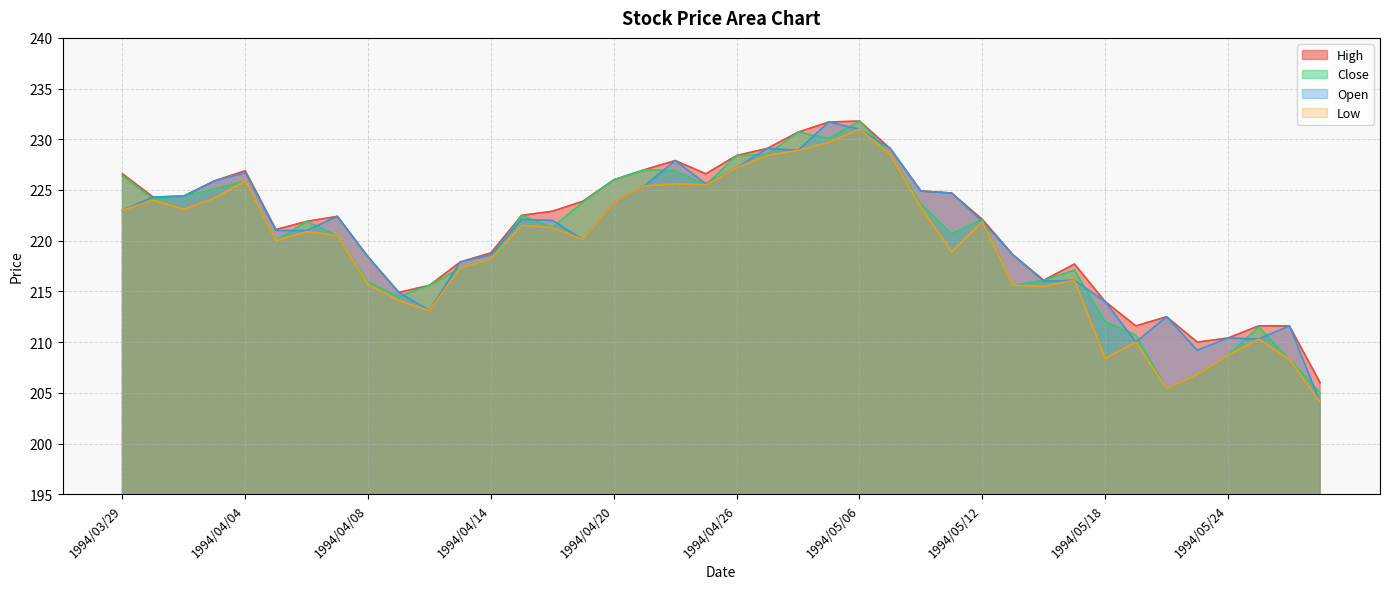

What position from the right is 1994/05/11?

13